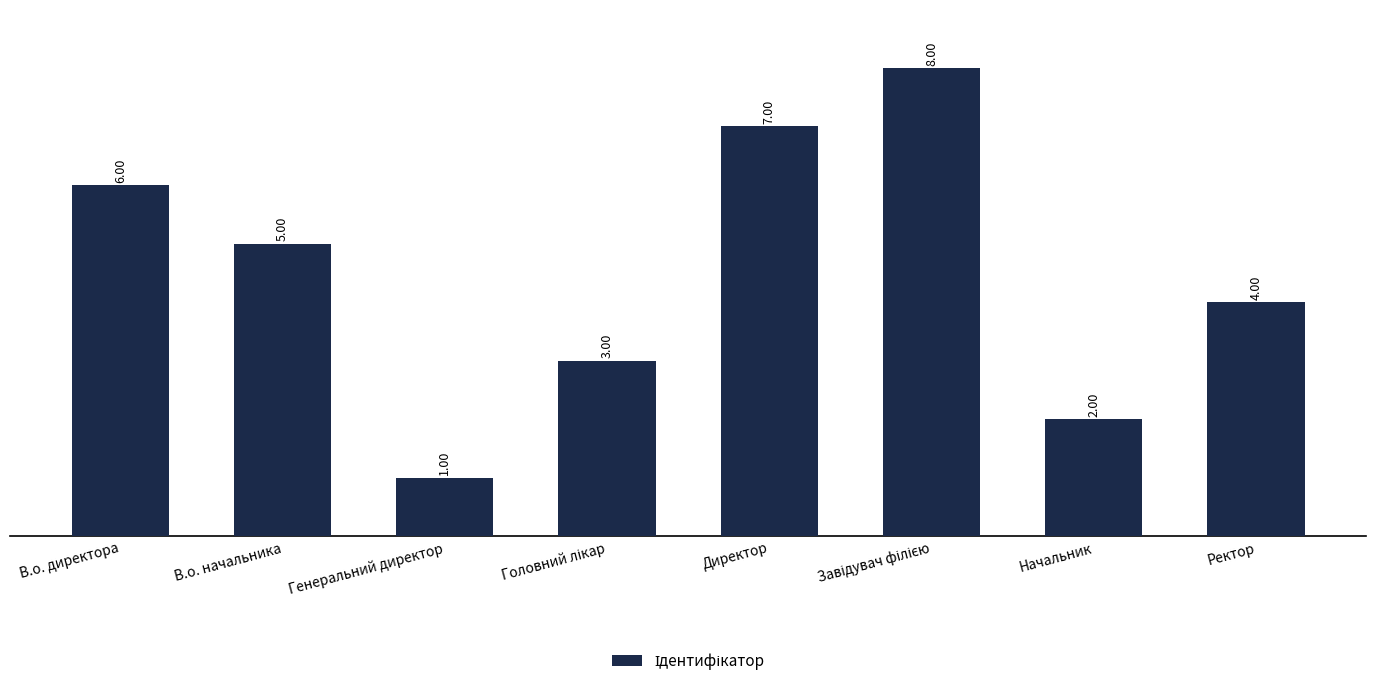

What is the sum of all values?

36